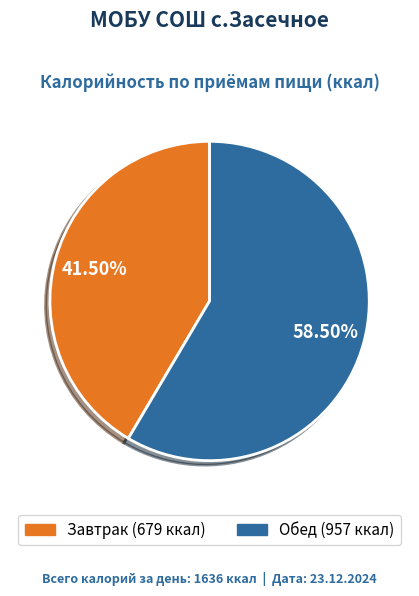

To the nearest percent, what is the difference between the Обед and Завтрак slice percentages?

17%